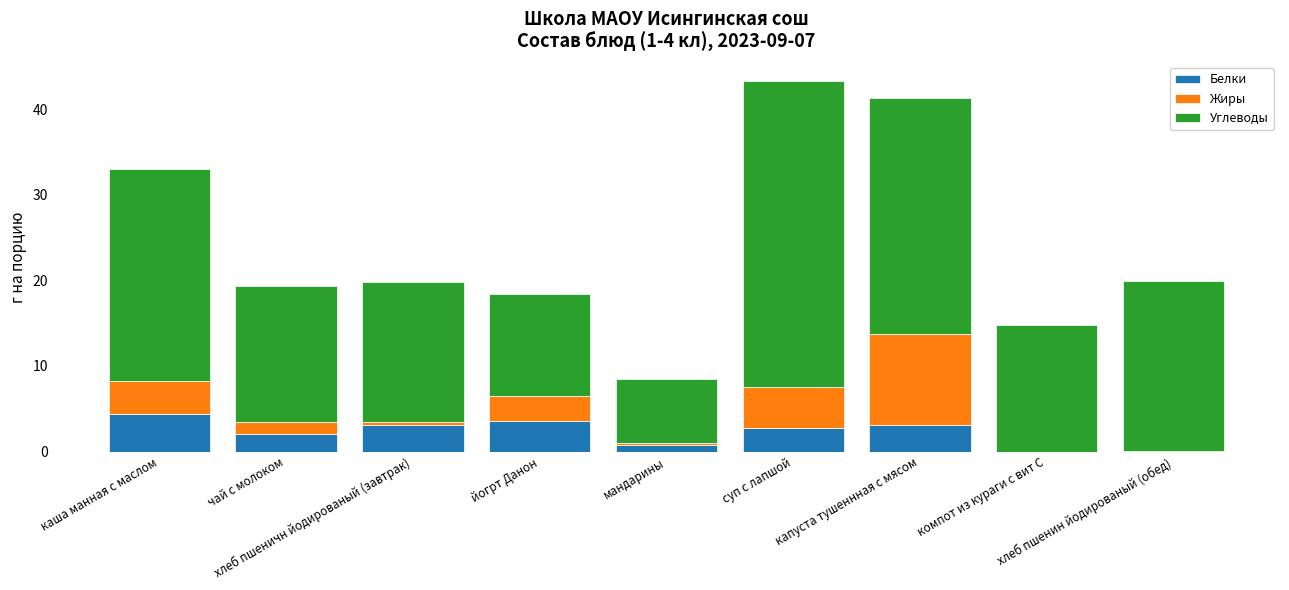

What is the highest value of the Белки series?

4.4